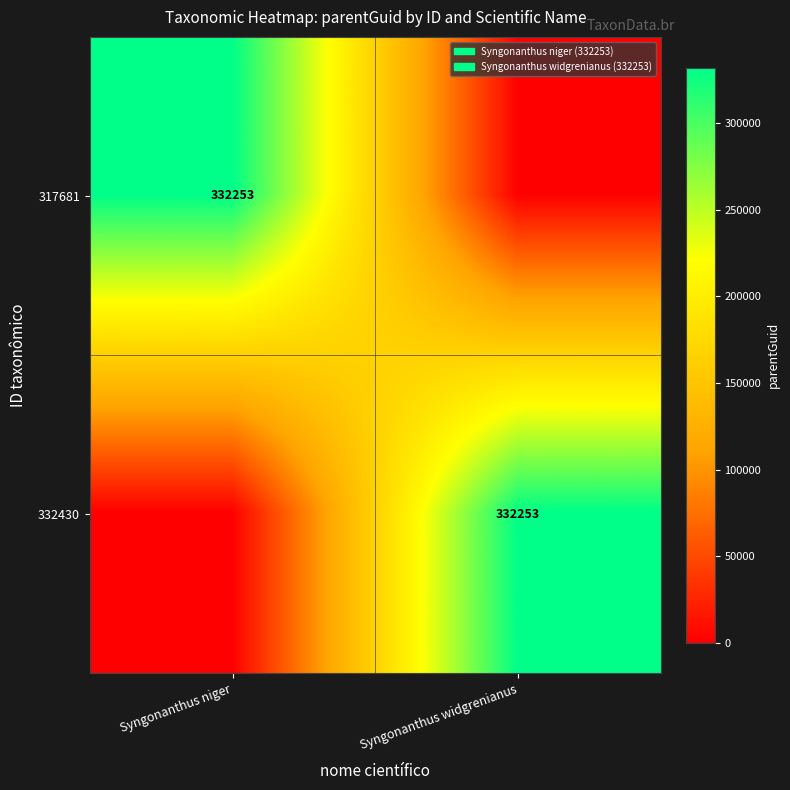

Is it true that 317681 equals 332253 at Syngonanthus niger?

True